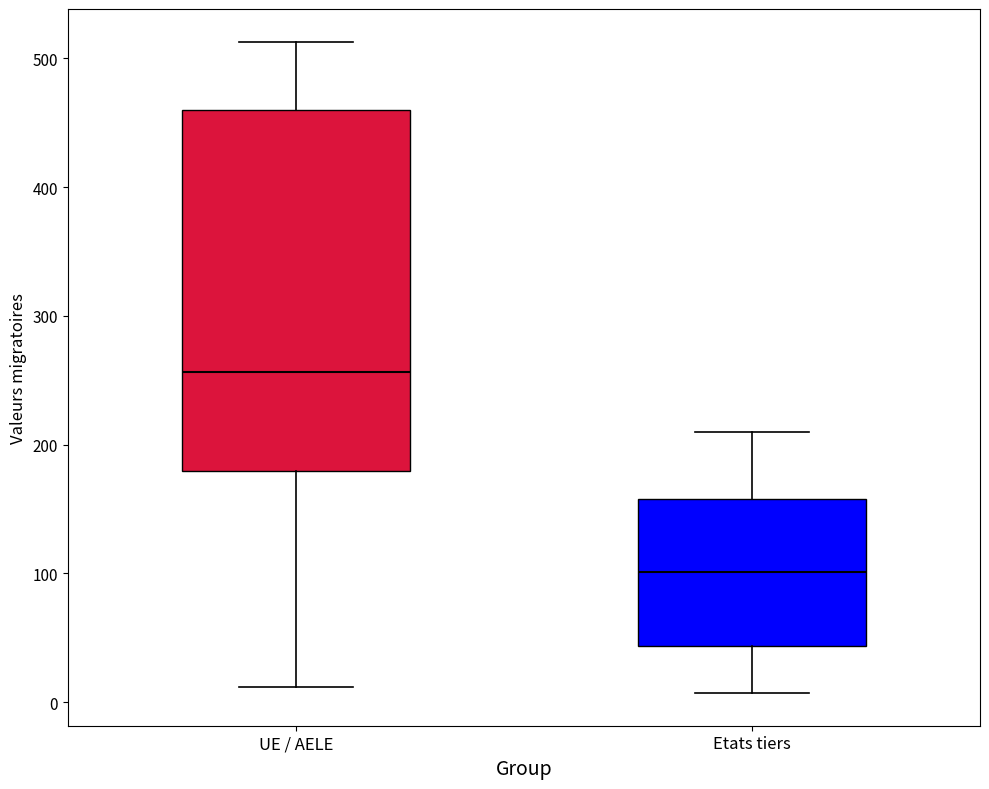

Where does the upper whisker of the box for UE / AELE end on the y-axis? The values are not printed on the chart, so give them approximately, as read against the axis.

510